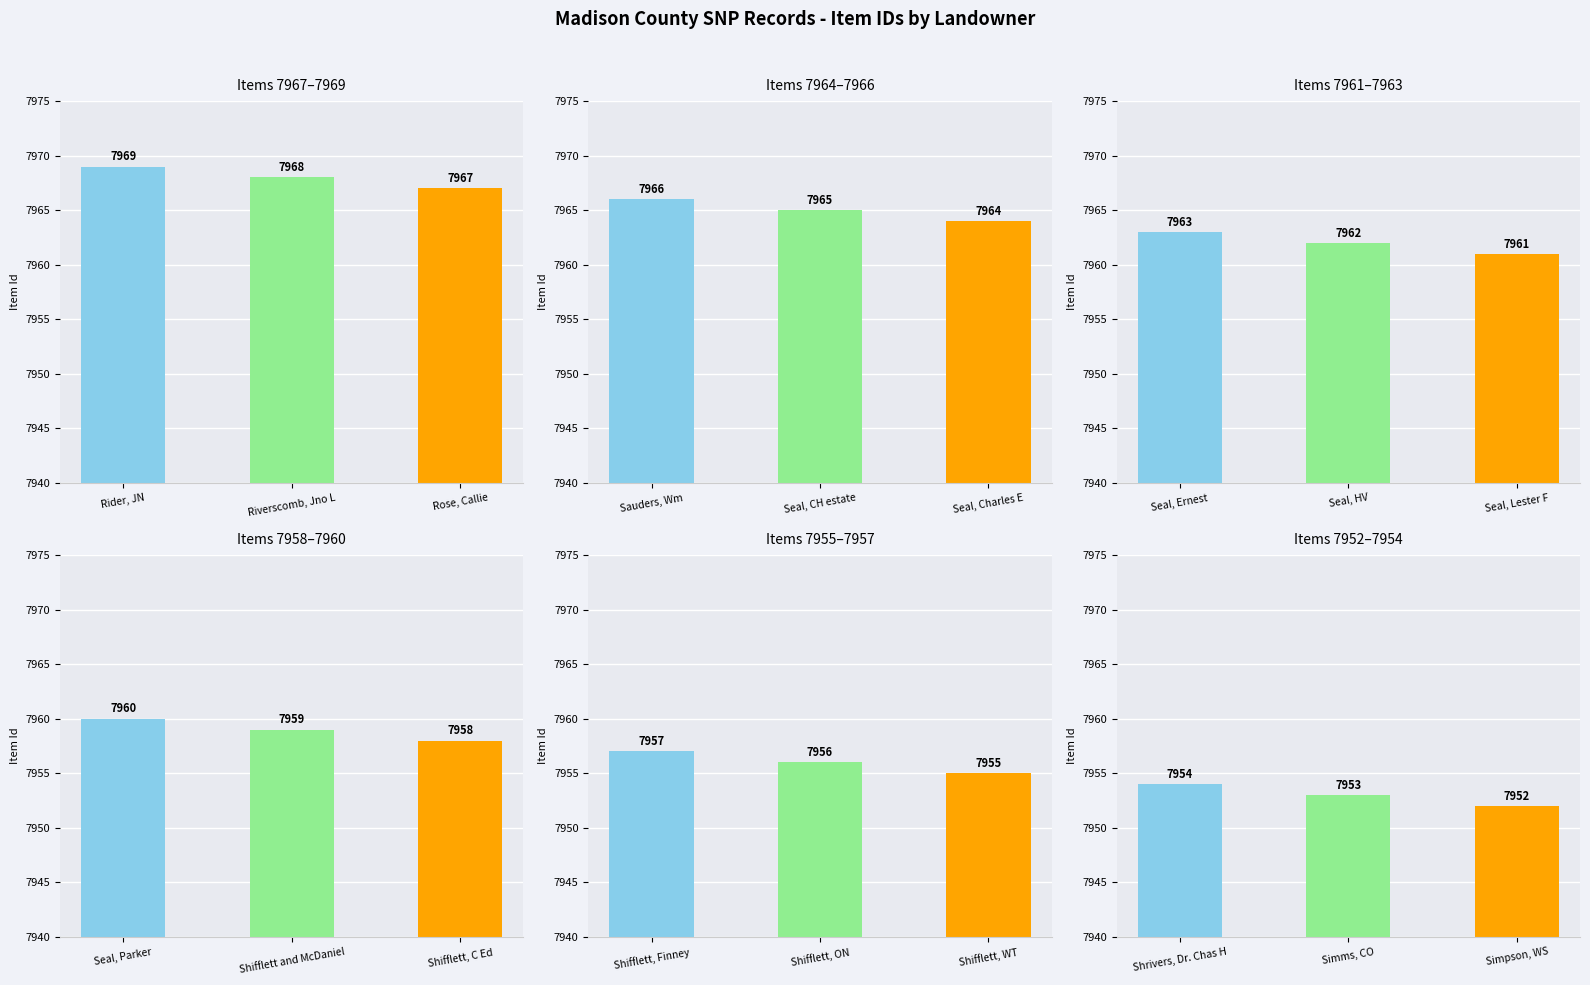

How many Items 7955–7957 values are between 7955 and 7957?

3